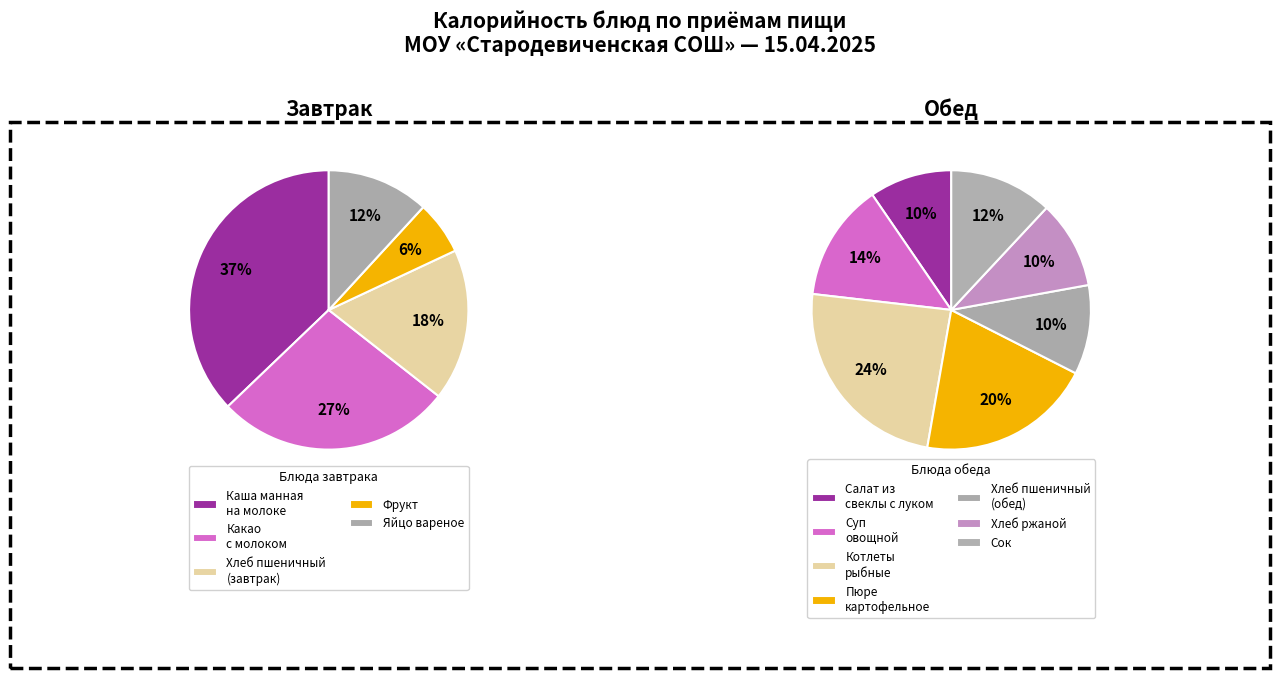

True or false: Фрукт accounts for 13% of the total.

False